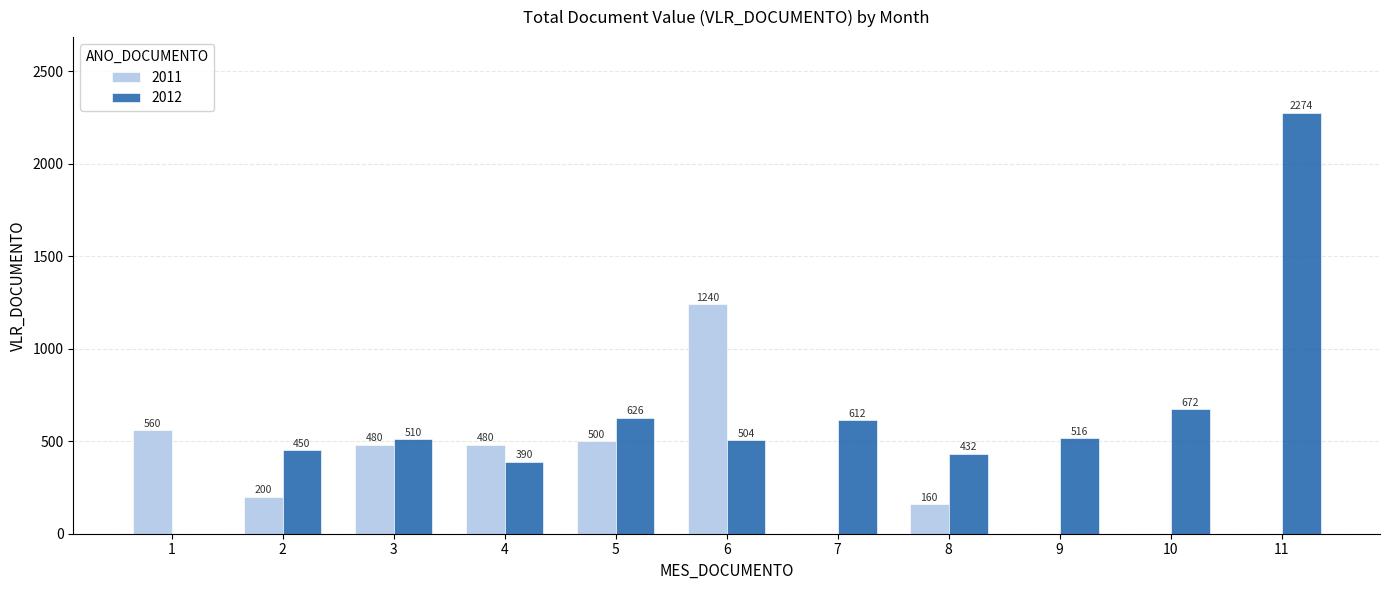

Are the bars horizontal?

No